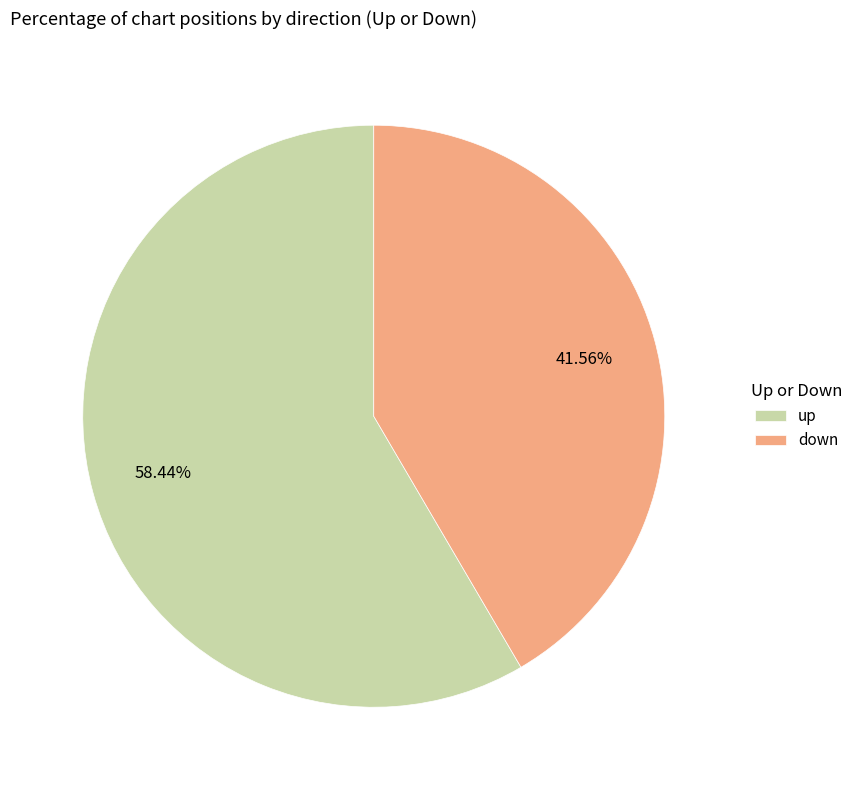

To the nearest percent, what percentage of the pie is down?

42%